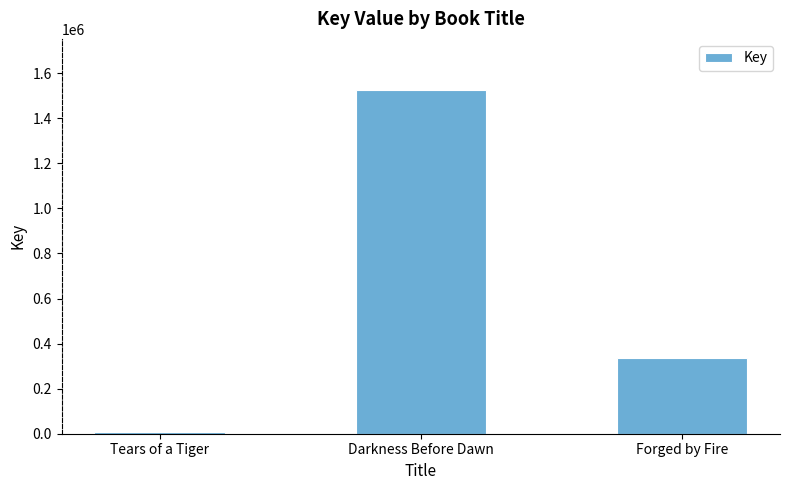

Rank the categories by value from highest to lowest.

Darkness Before Dawn, Forged by Fire, Tears of a Tiger